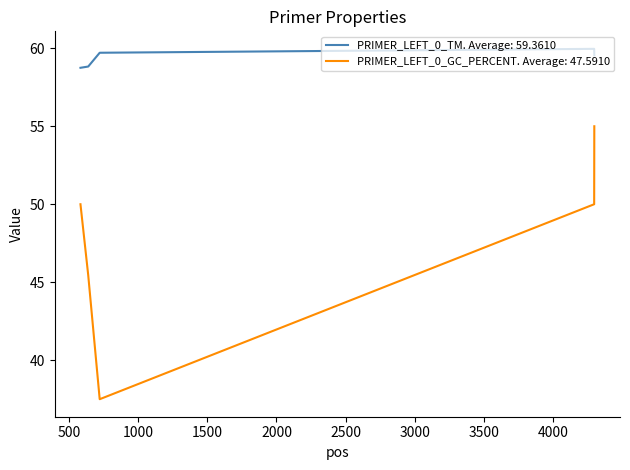

True or false: PRIMER_LEFT_0_TM. Average: 59.3610 and PRIMER_LEFT_0_GC_PERCENT. Average: 47.5910 intersect in this chart.

False